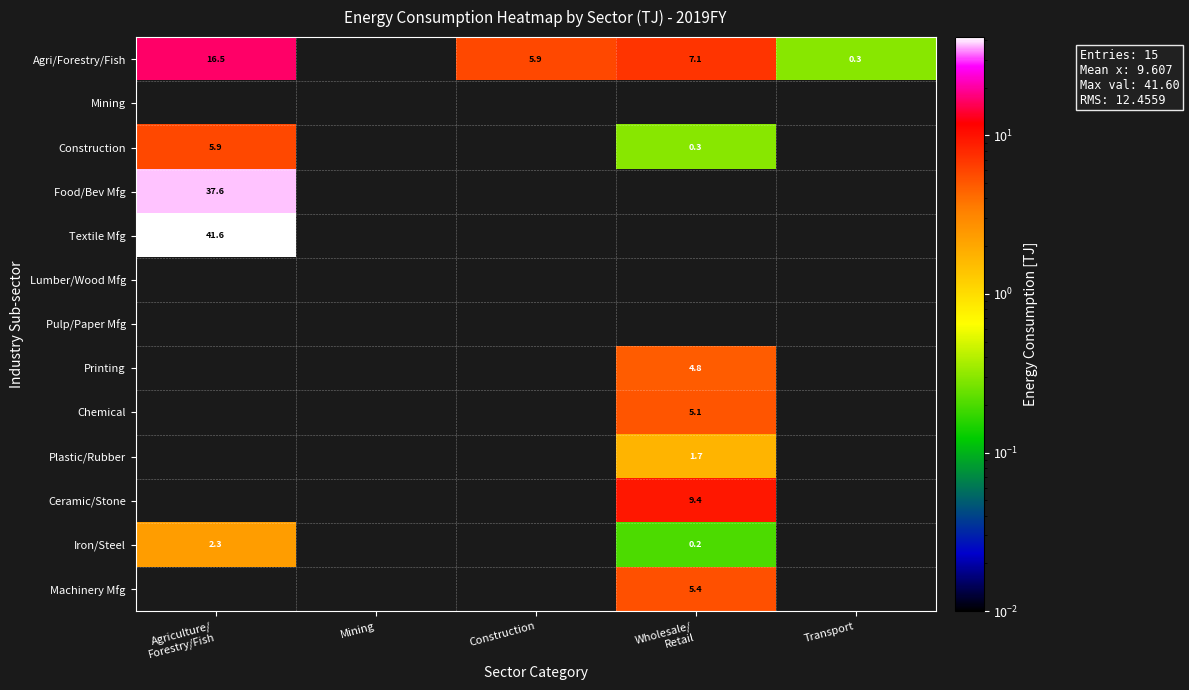

True or false: Textile Mfg has a value of 17.0 at Agriculture/ Forestry/Fish.

False